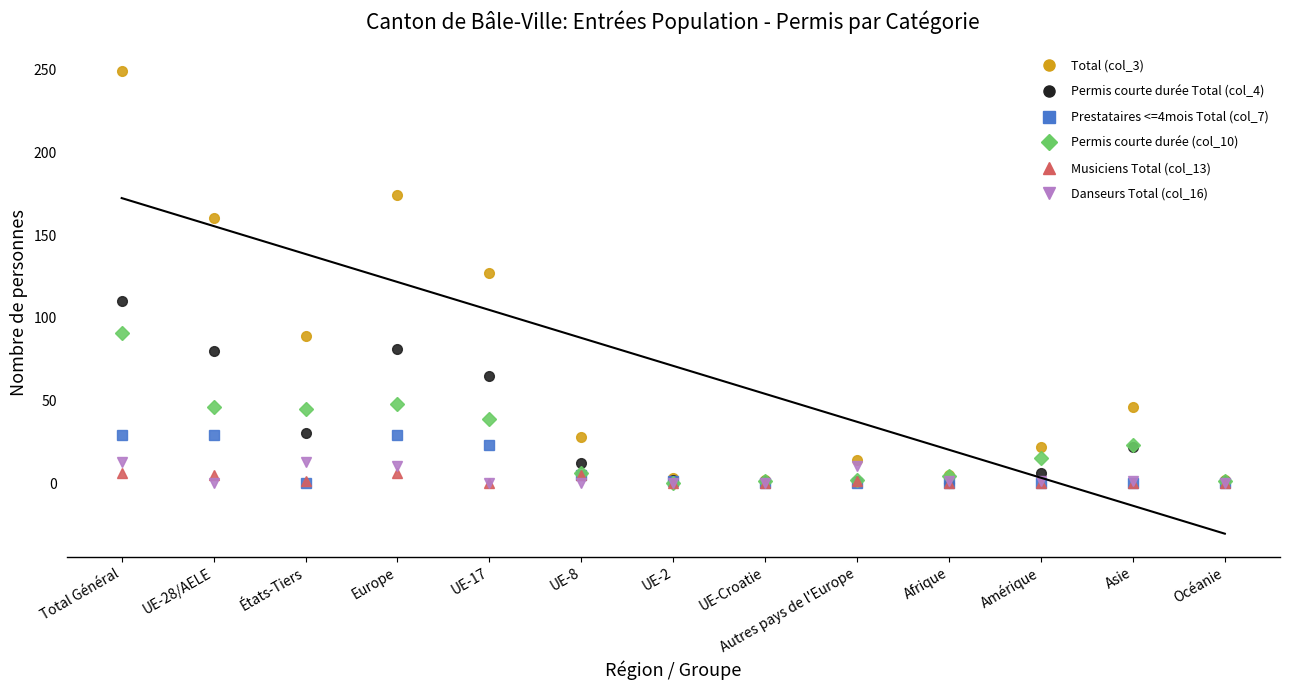

What is the total value across all series at Amérique?

44